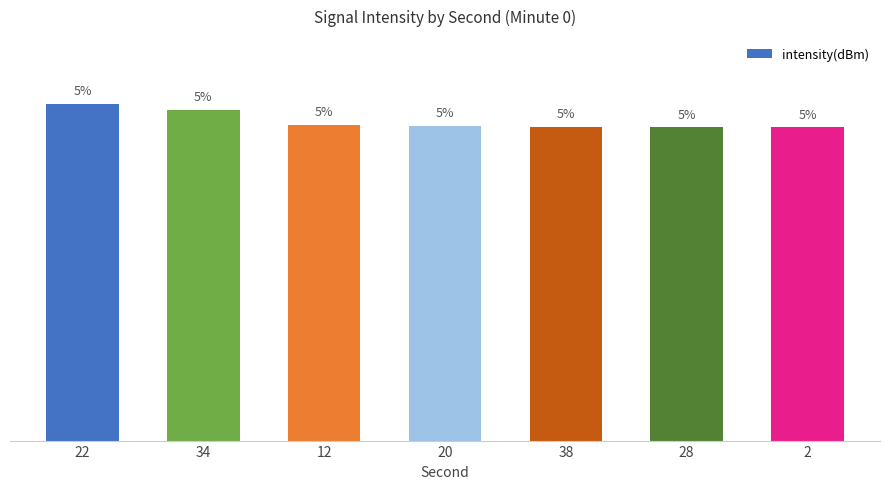

Approximately how many times larger is the value at 12 compared to 2?

1.0